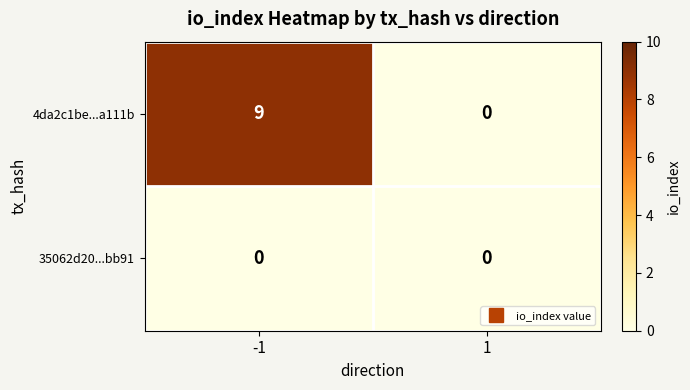

What is the difference between the highest and lowest values at -1?

9